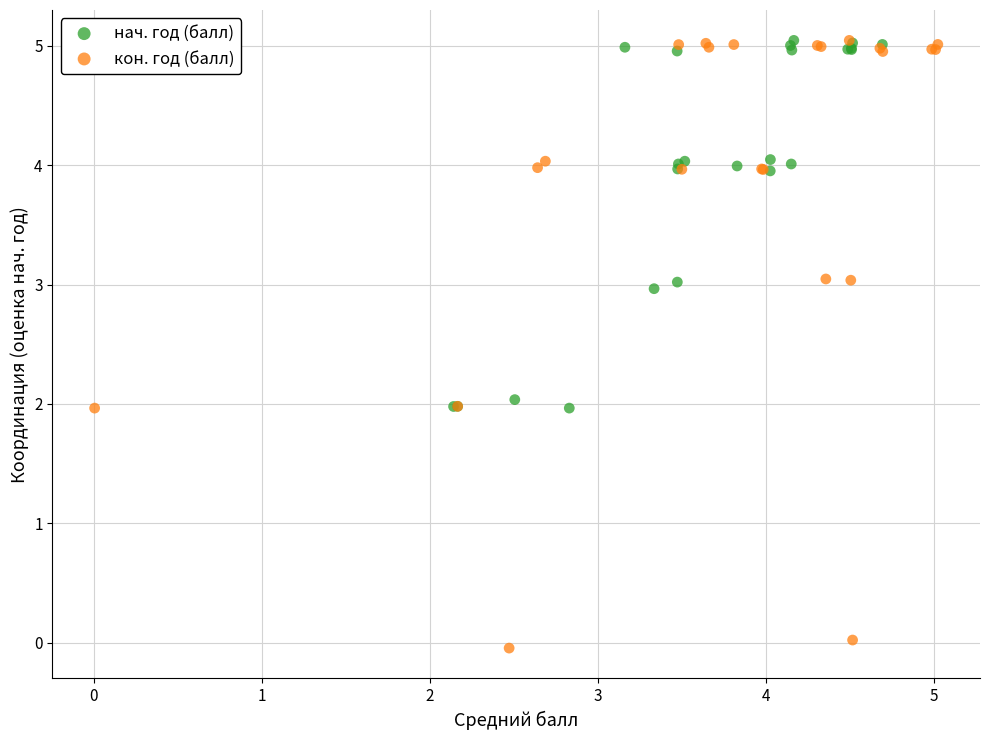

Which series reaches the minimum Y coordinate?

кон. год (балл)